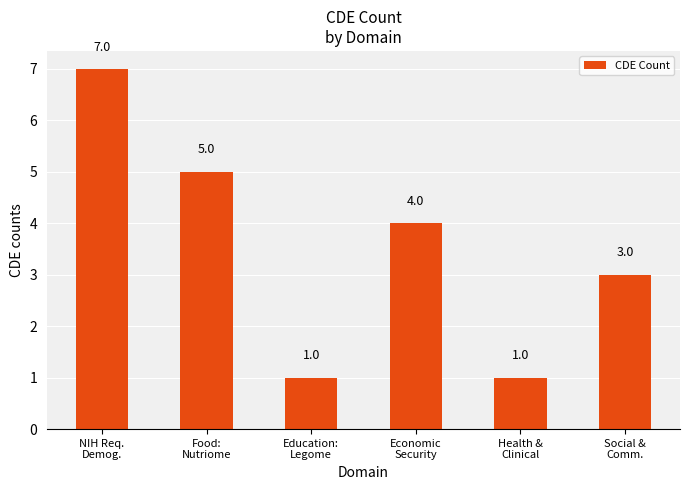

What is the difference between the maximum and minimum values?

6